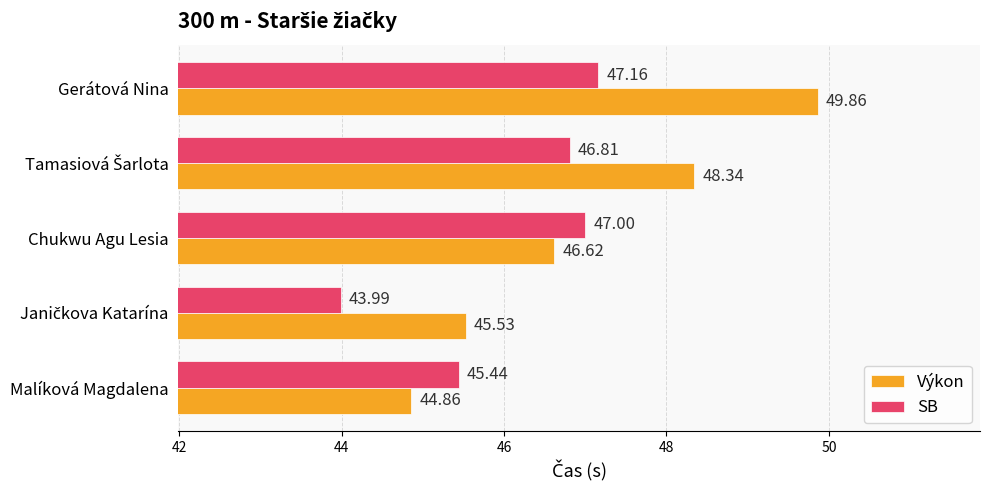

Which series has the largest range (max minus min)?

Výkon